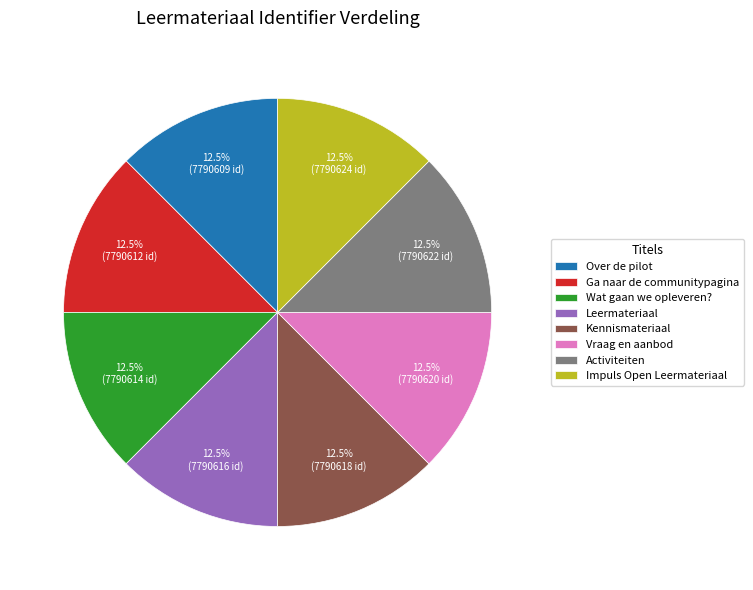

Combined, do Leermateriaal and Kennismateriaal account for over 50%?

No